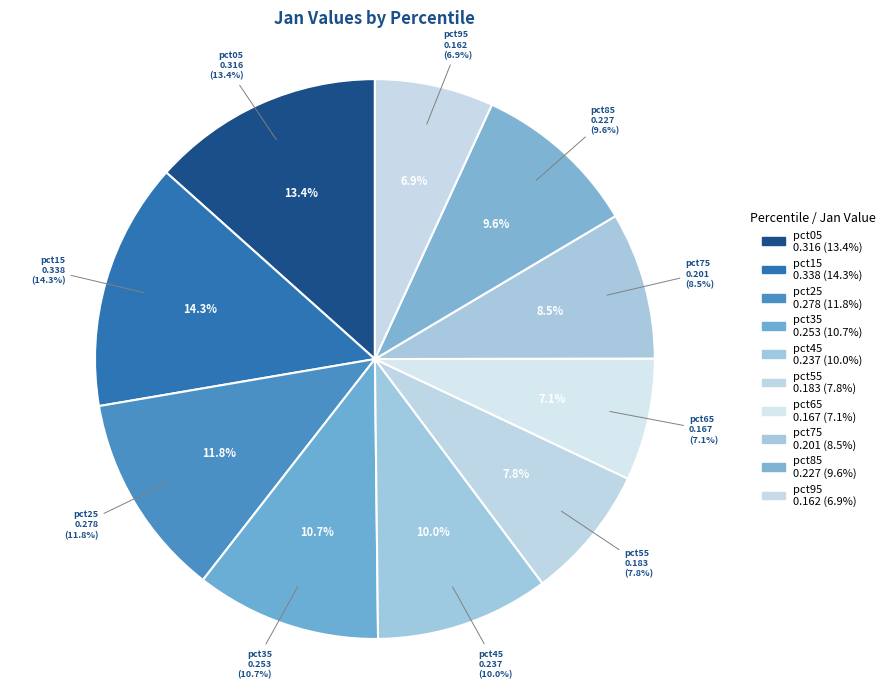

The pct25 slice represents 18% of the pie. True or false?

False